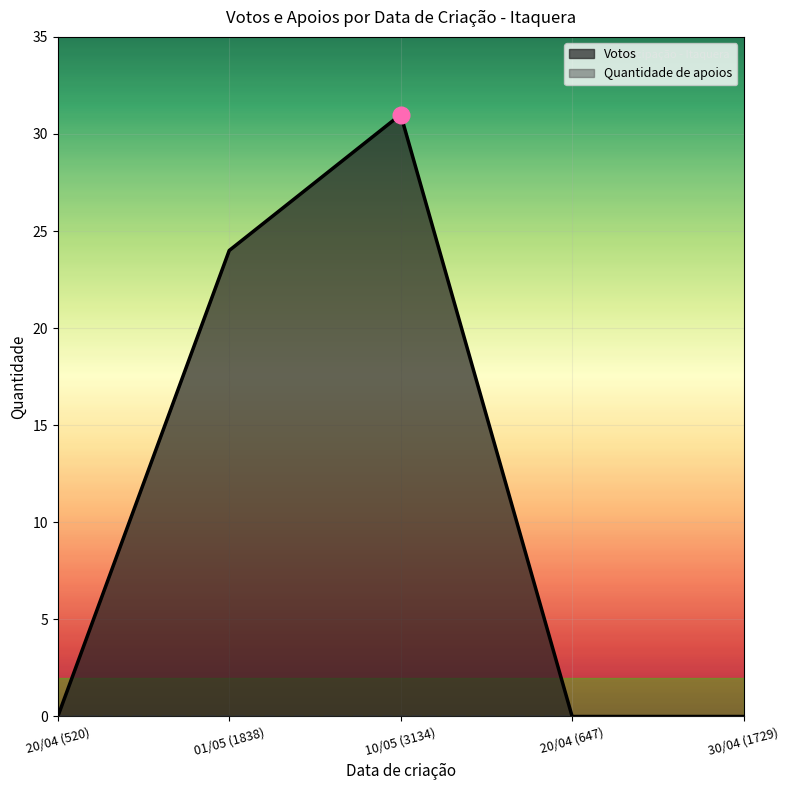

What is the average value?

11